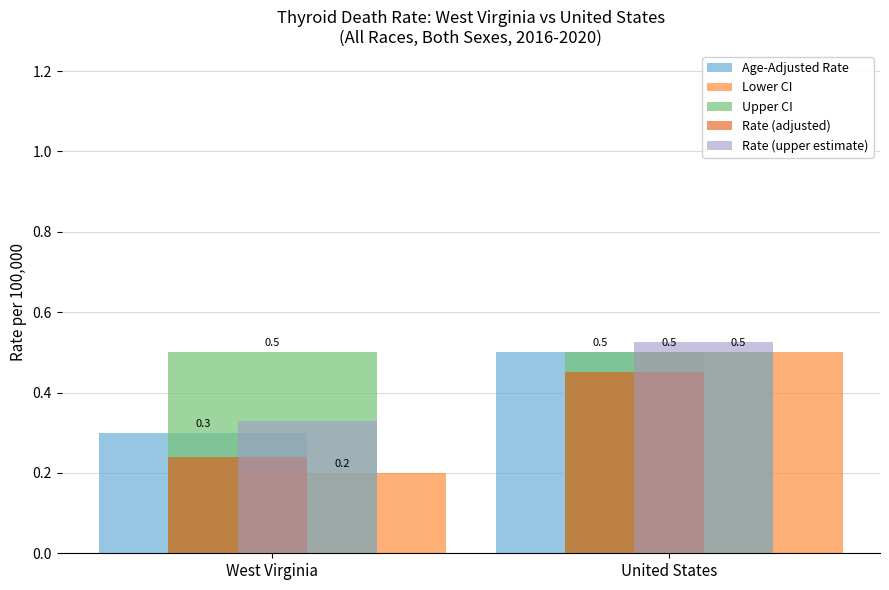

How many groups of bars are there?

2